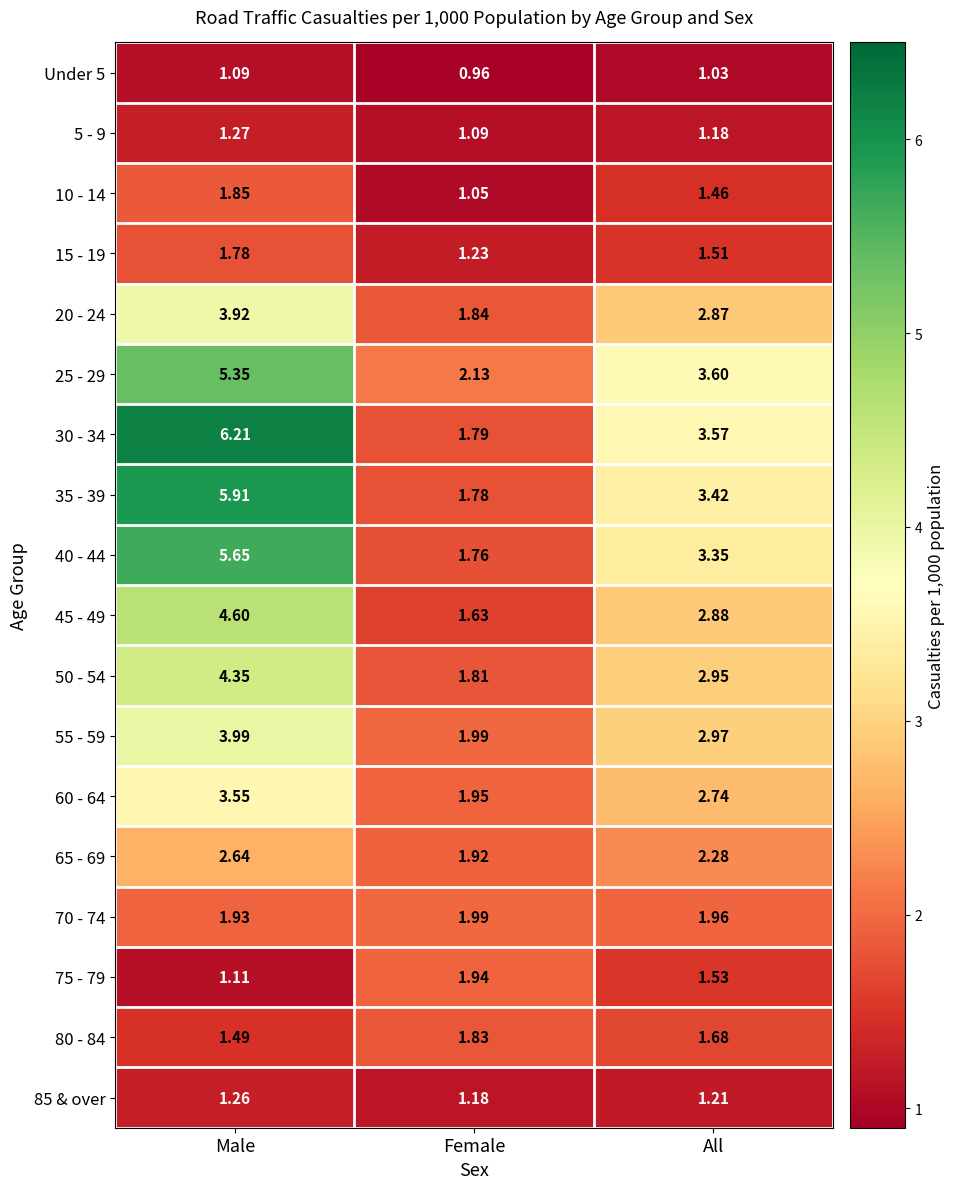

Rank the series by their maximum value, from highest to lowest.

30 - 34, 35 - 39, 40 - 44, 25 - 29, 45 - 49, 50 - 54, 55 - 59, 20 - 24, 60 - 64, 65 - 69, 70 - 74, 75 - 79, 10 - 14, 80 - 84, 15 - 19, 5 - 9, 85 & over, Under 5